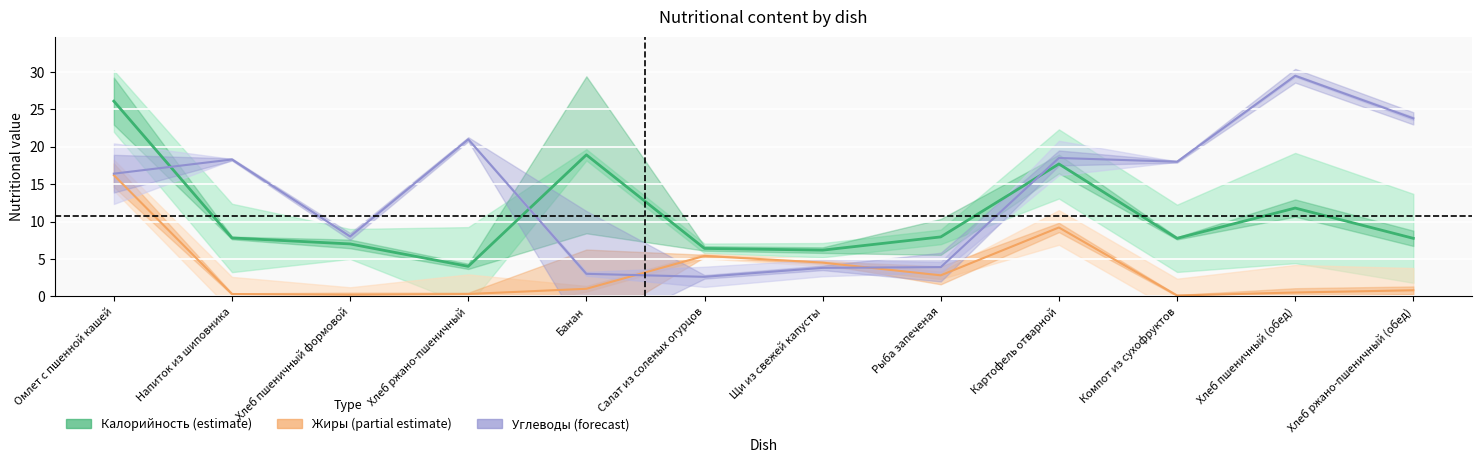

What is the sum of the Углеводы values at Рыба запеченая and Хлеб ржано-пшеничный (обед)?

27.7